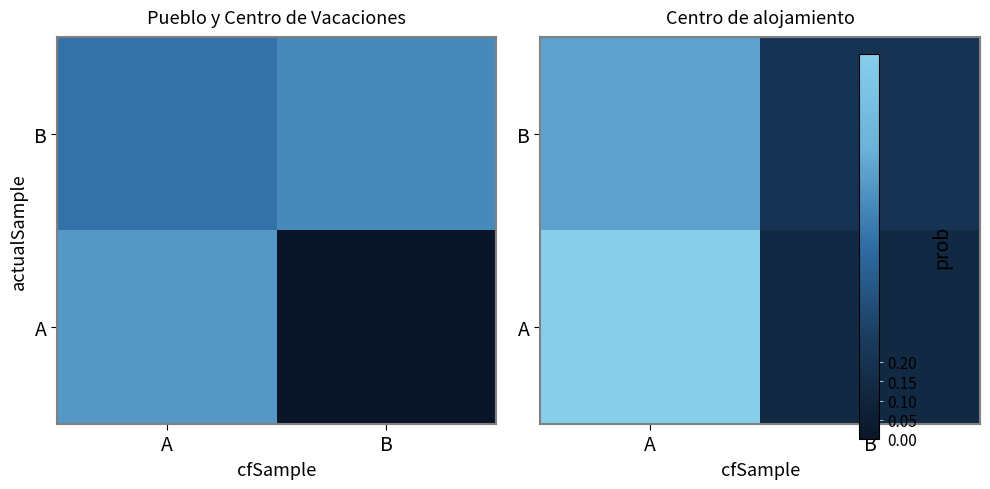

Between A and B, which is larger?

A